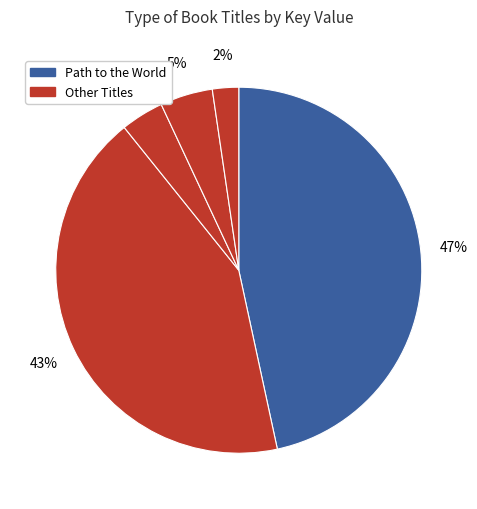

Count the number of slices in the pie.

5